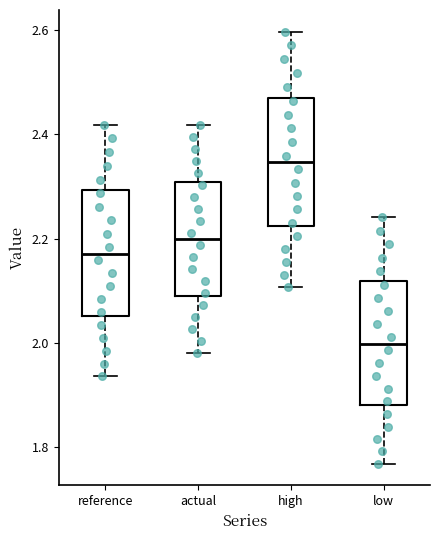

Where does the lower whisker of the box for low end on the y-axis? The values are not printed on the chart, so give them approximately, as read against the axis.

1.76